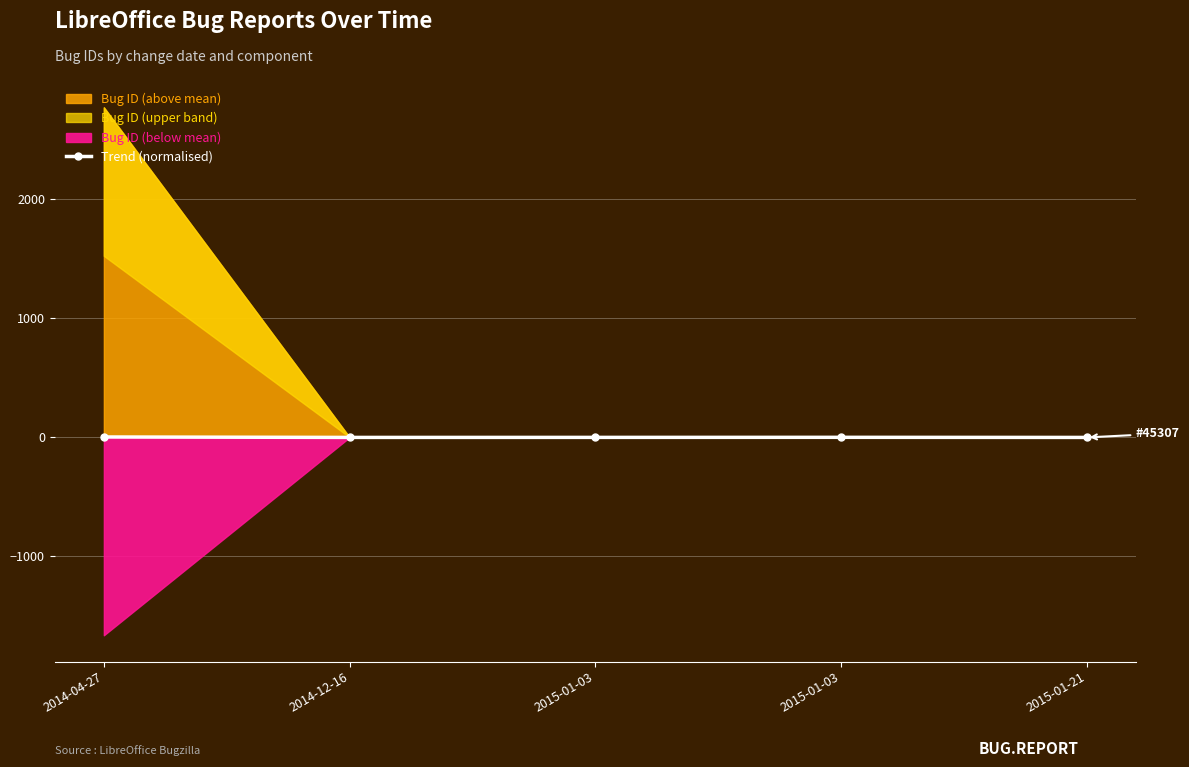

What is the sum of the values at 2014-04-27 and 2015-01-03?

2.1